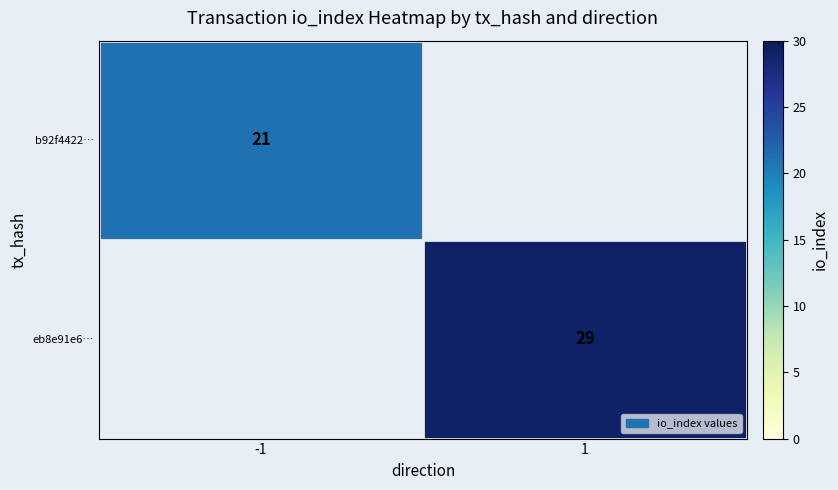

How many categories are shown in the chart?

2